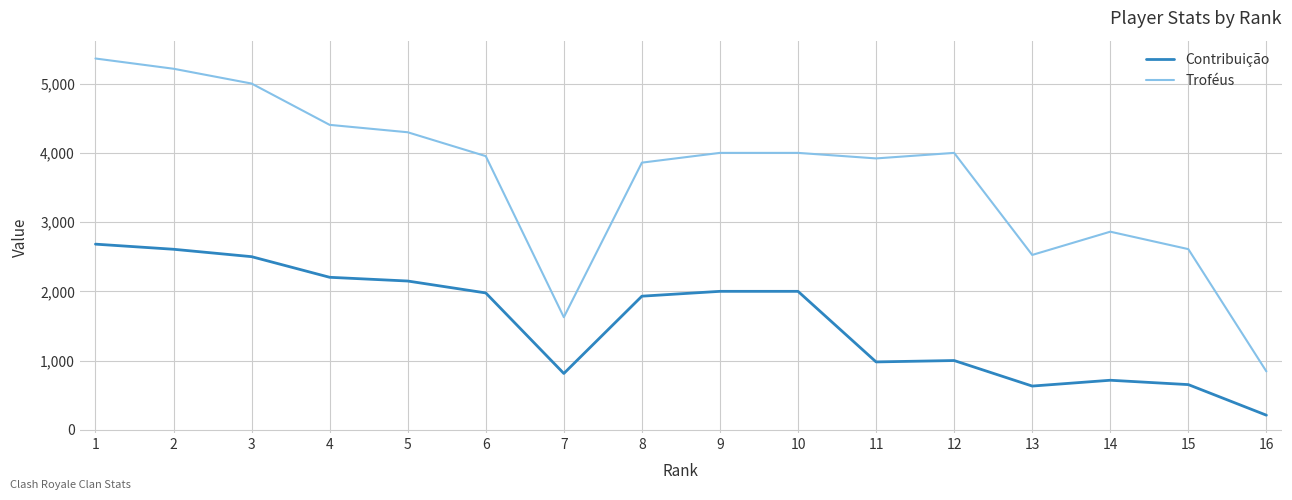

True or false: Contribuição and Troféus intersect in this chart.

False